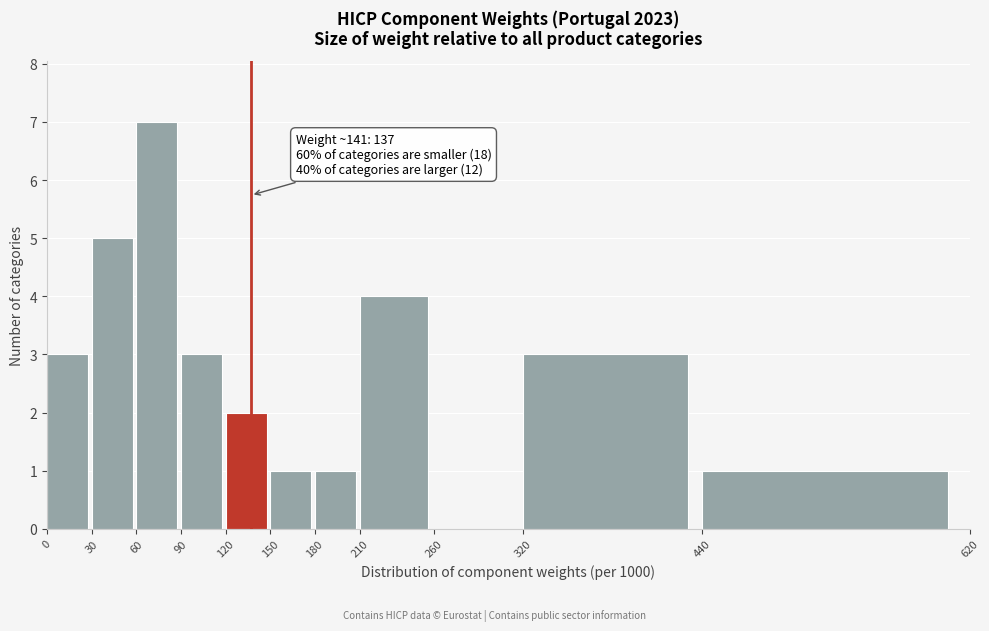

Over which range of the x-axis is the bar tallest?

60 to 90